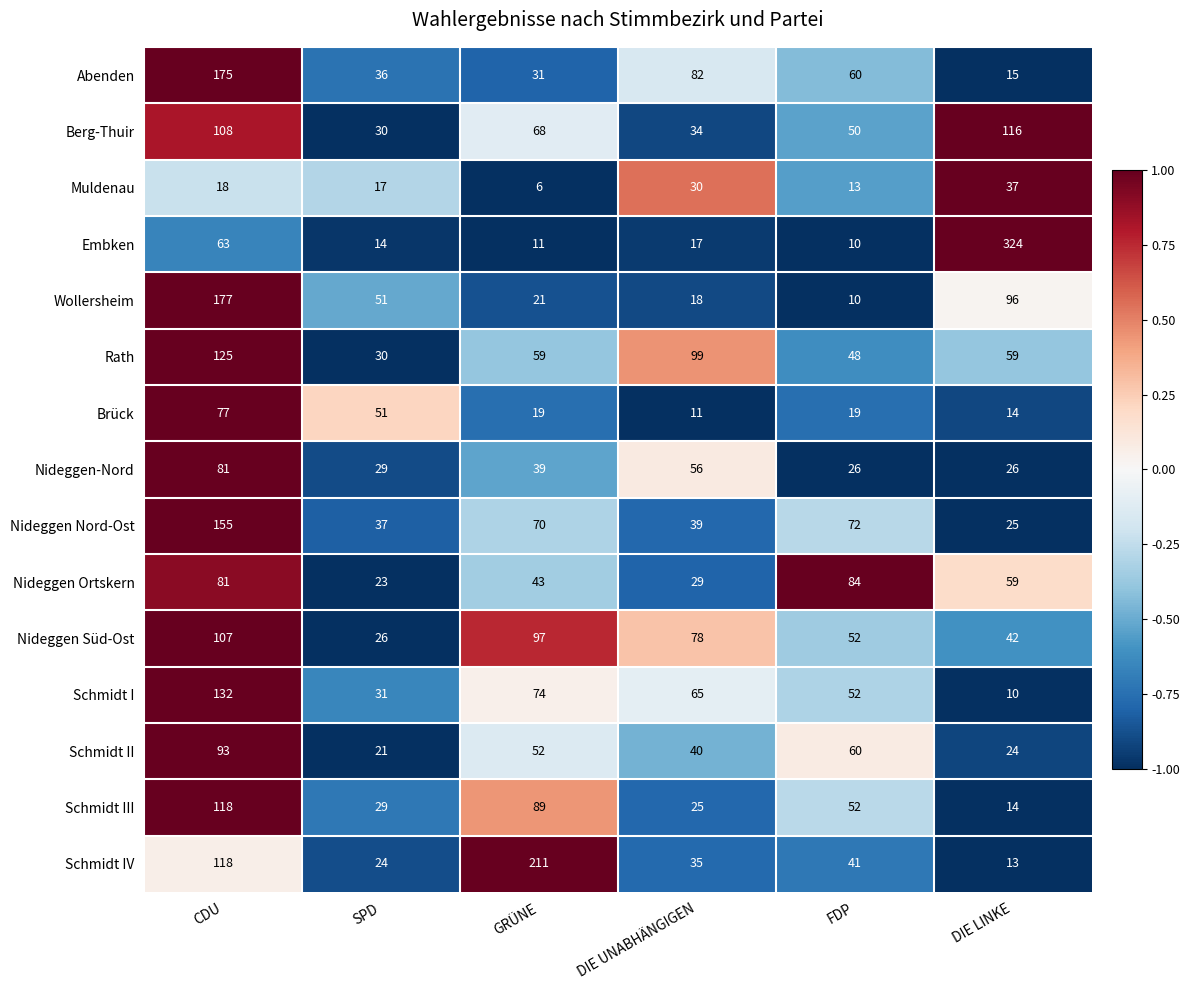

How many values in the Wollersheim series are below 51?

3